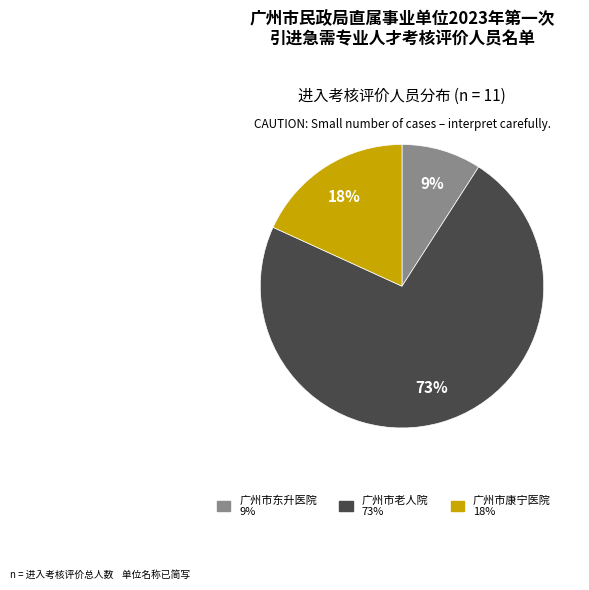

To the nearest percent, what is the difference between the largest and smallest slice percentages?

64%